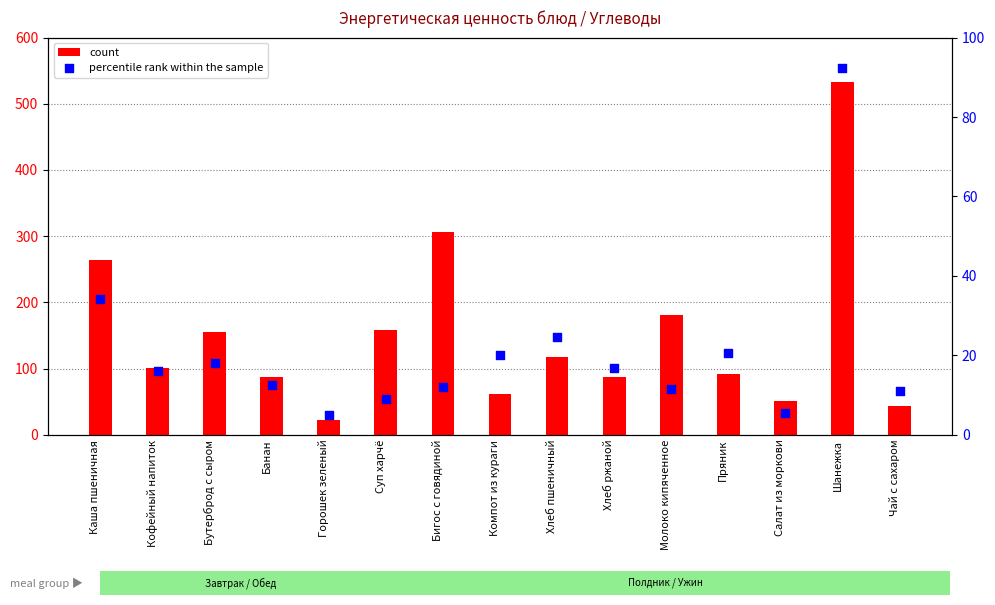

Which series has the largest total across all categories?

count